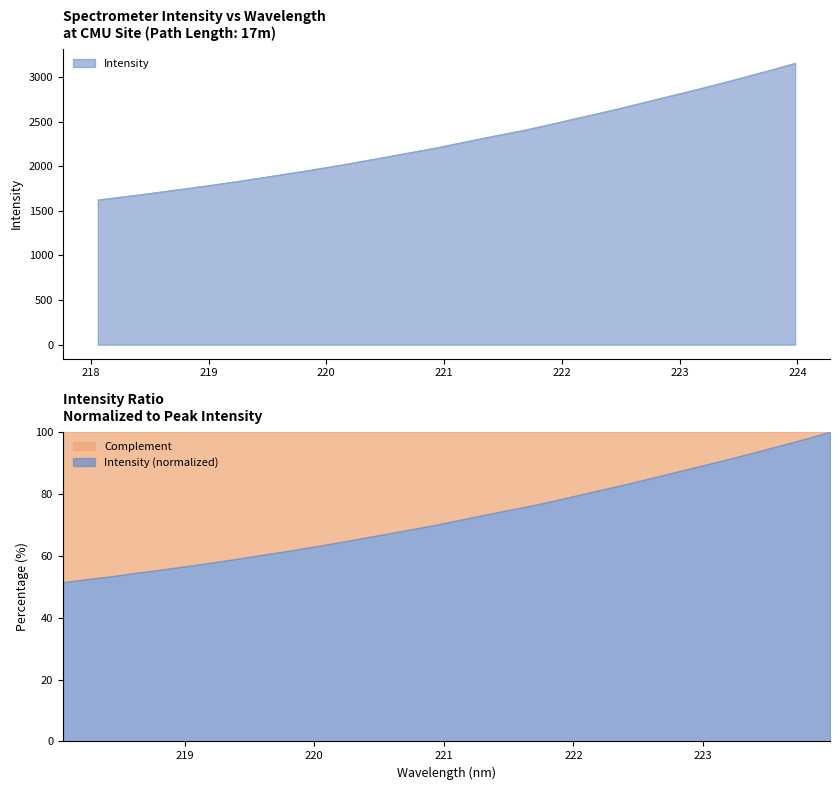

What is the value of the 27th point from the left?

2823.7